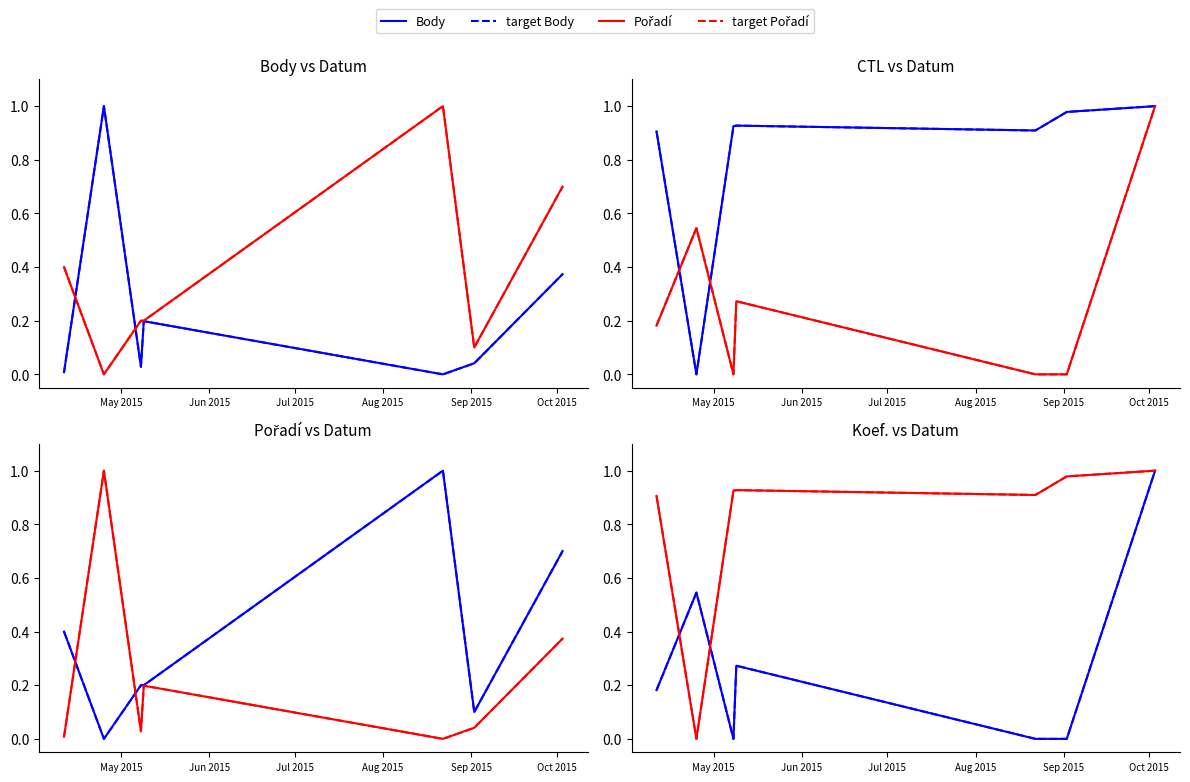

Which series changed the most between 2015-08-22 and 2015-09-02?

Pořadí